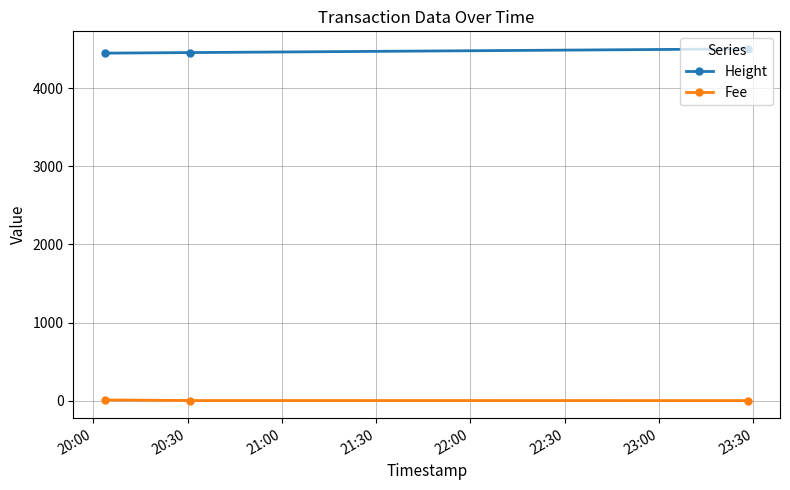

What is the maximum value shown in the chart?

4506.0